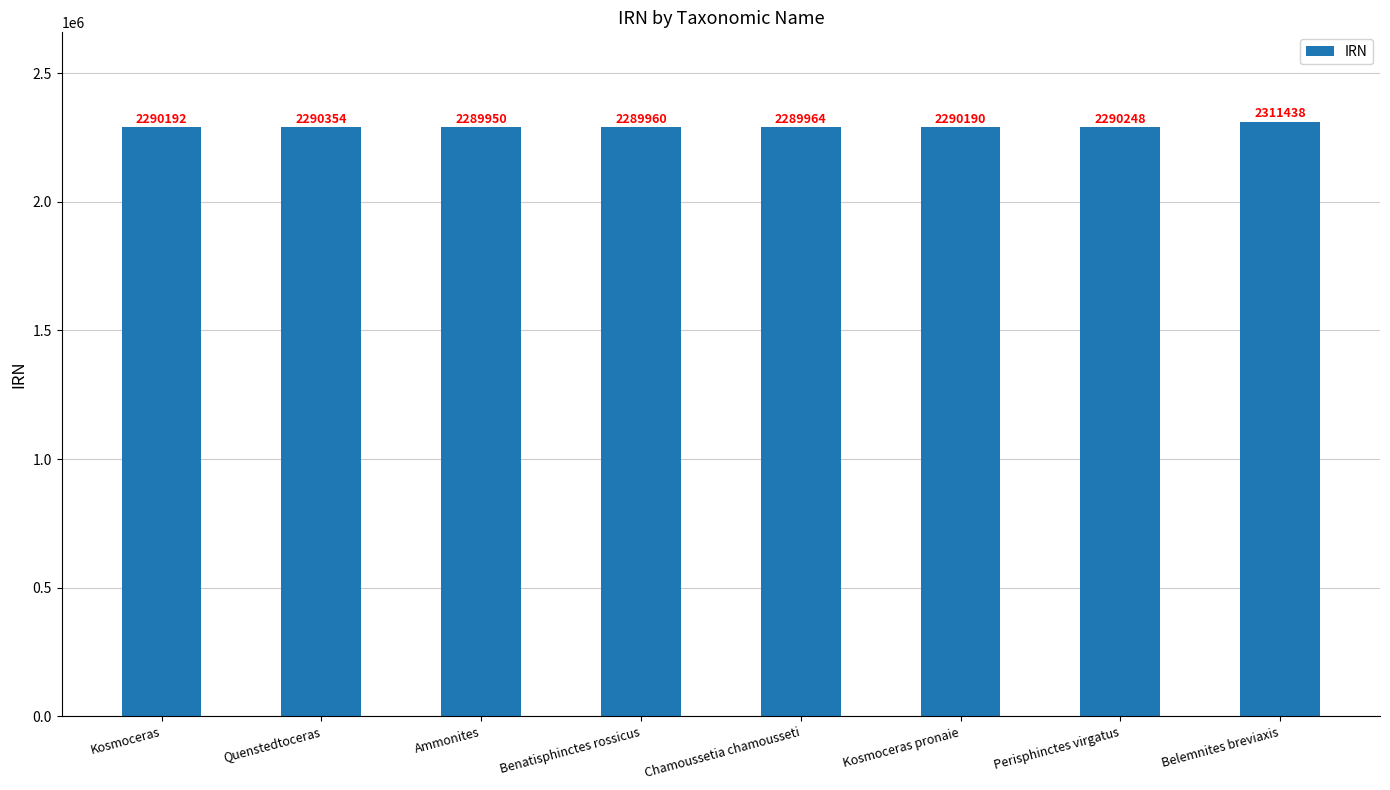

What is the label of the 5th bar from the right?

Benatisphinctes rossicus